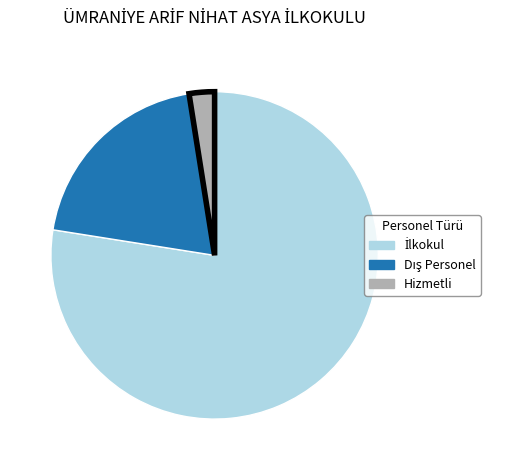

Is it true that Hizmetli is 2% of the pie?

True